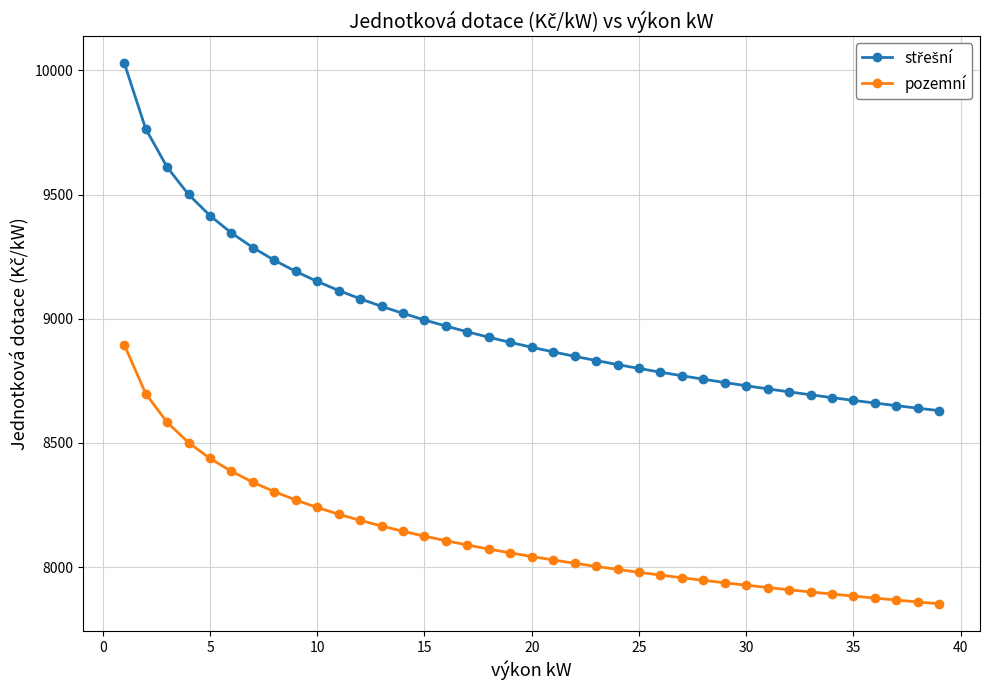

What is the smallest value displayed?

7852.2